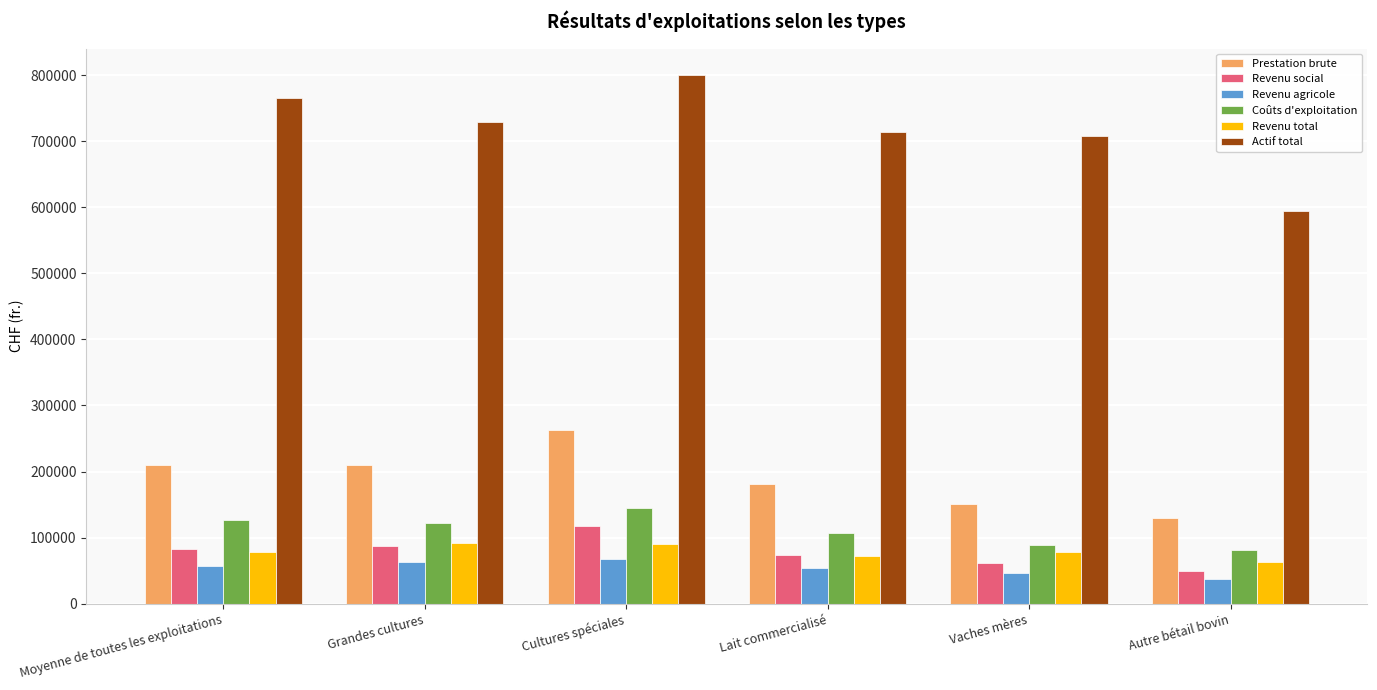

True or false: Coûts d'exploitation has a value of 197736 at Cultures spéciales.

False